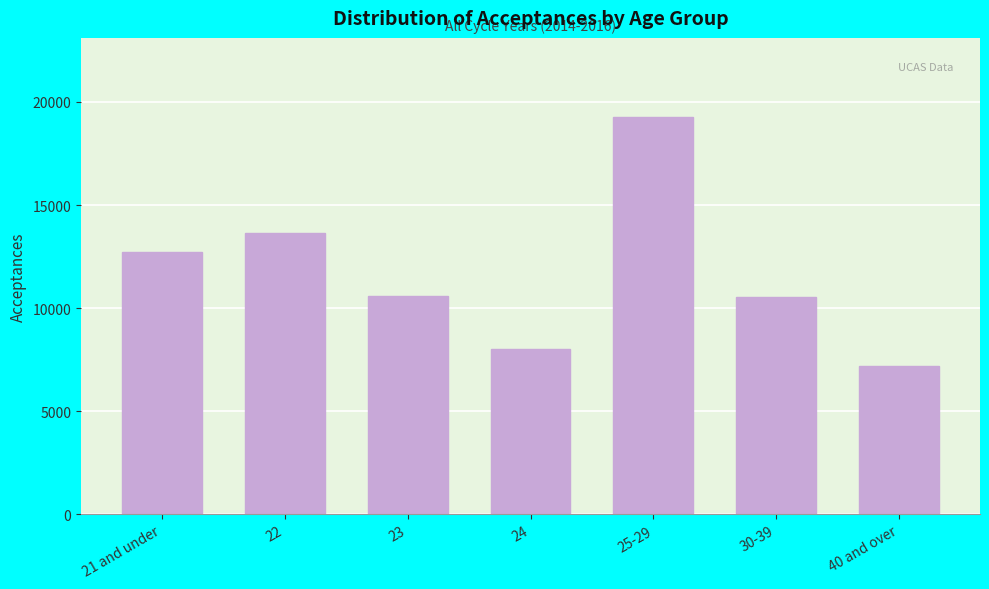

What is the average value?

11714